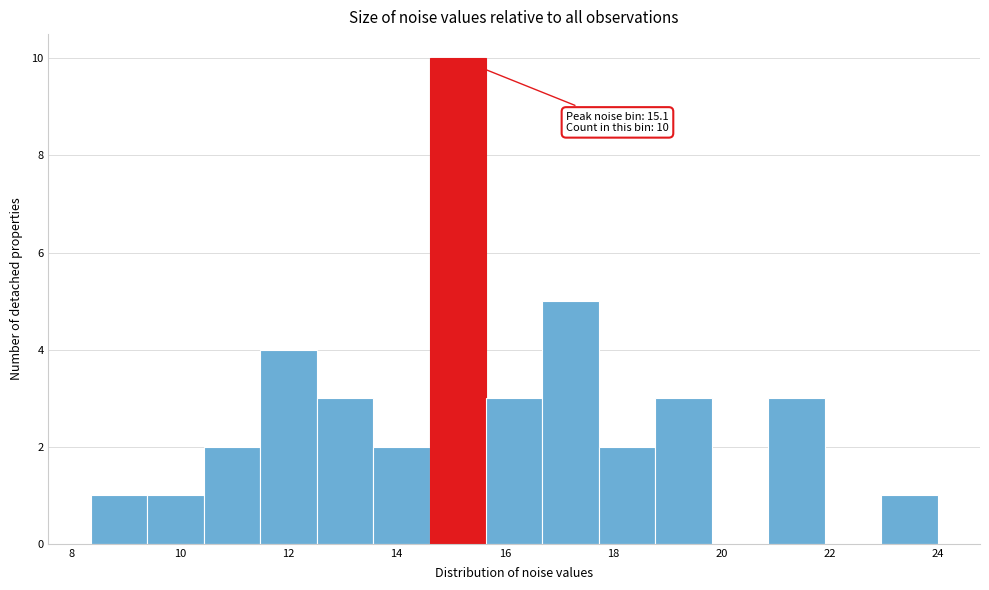

Over which range of the x-axis is the bar tallest?

14.6 to 15.6